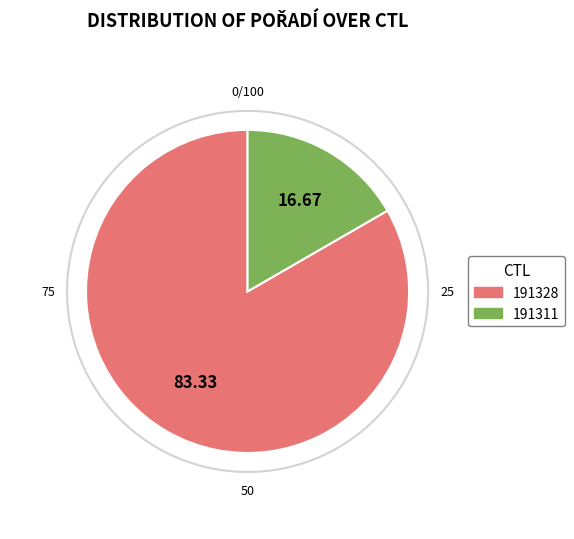

How many segments does this pie chart have?

2